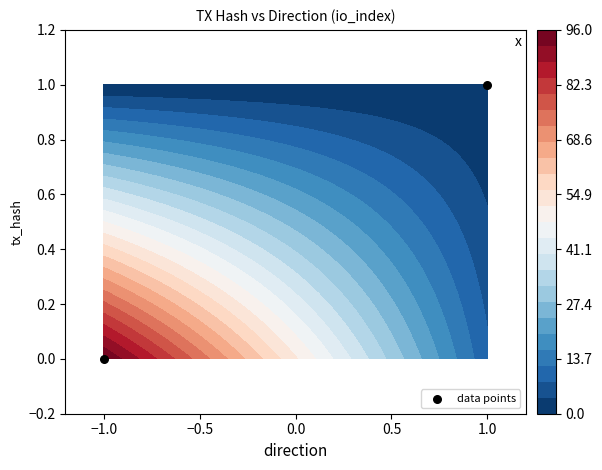

True or false: the data shows 0 at −1.0.

False